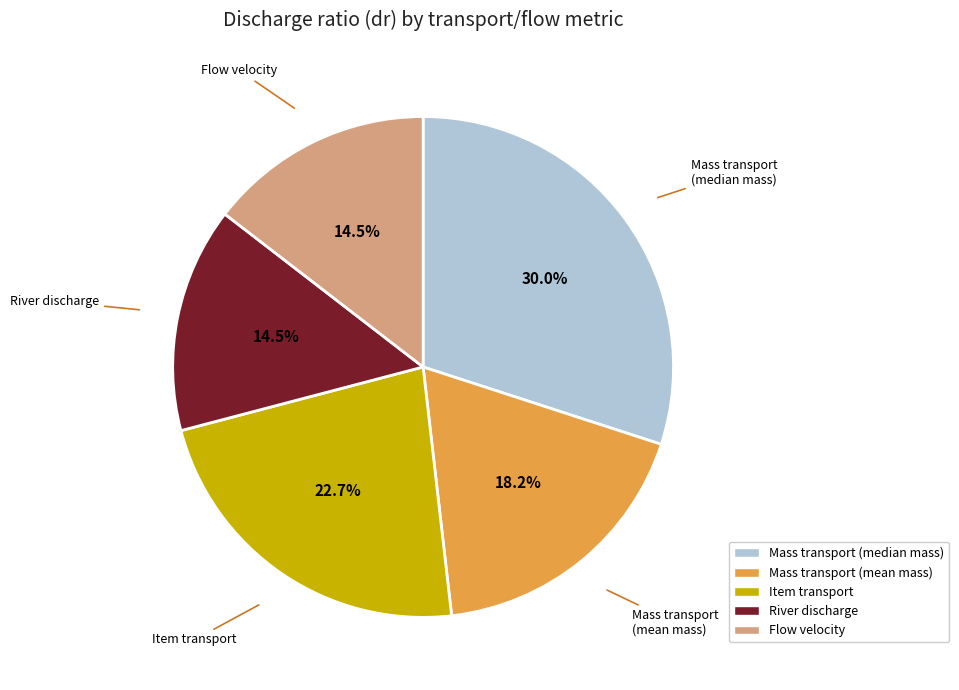

Which slice is the largest?

Mass transport (median mass)